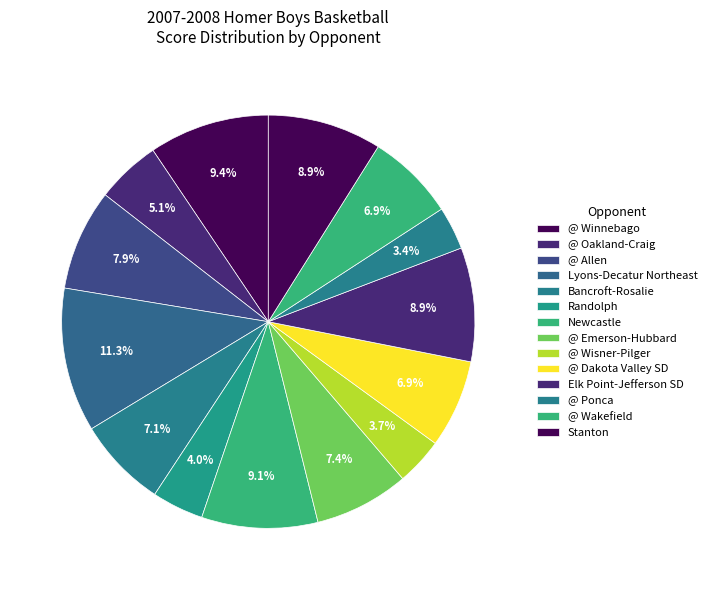

What is the ratio of the value at @ Allen to the value at @ Winnebago?

0.8